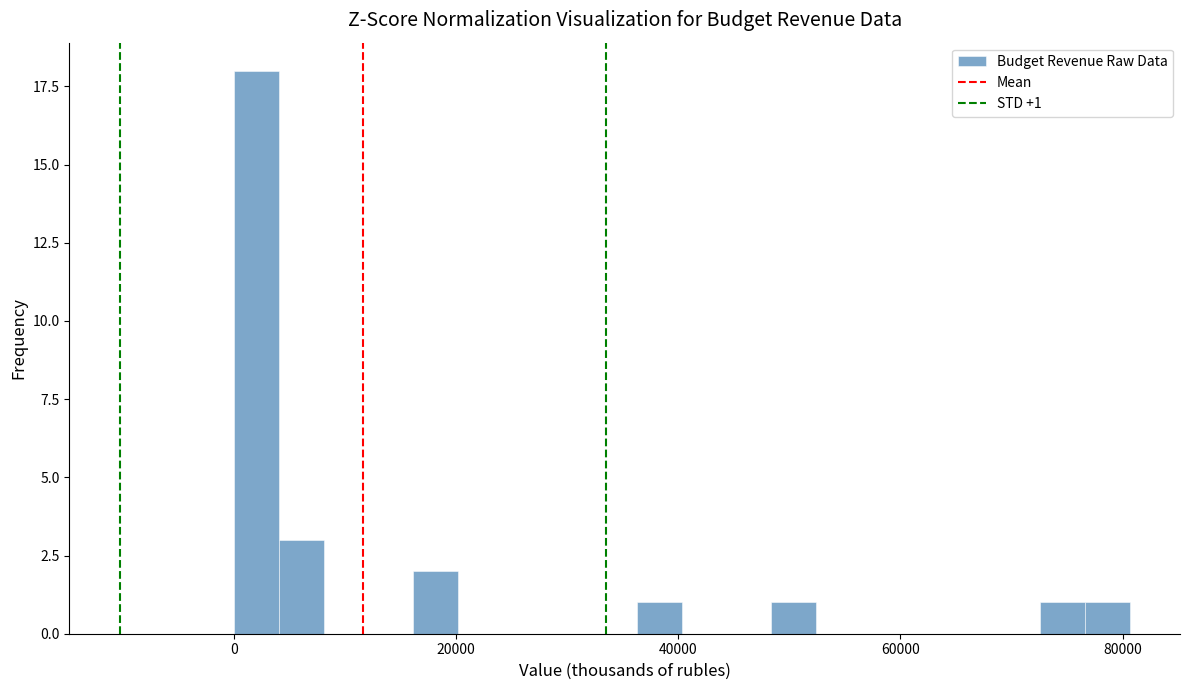

Read against the x-axis, roughly where is the centre of the tallest bar?

2000